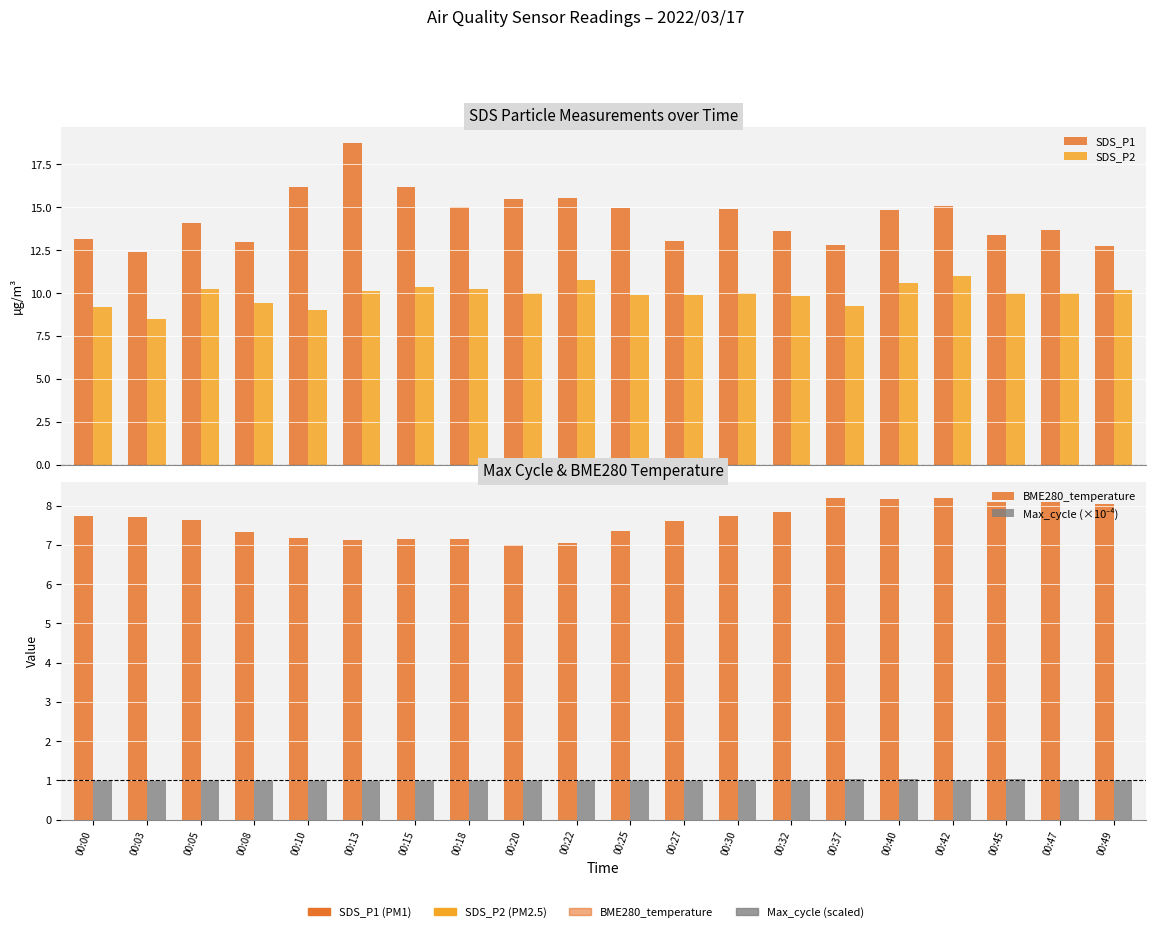

What is the highest value of the BME280_temperature series?

8.2